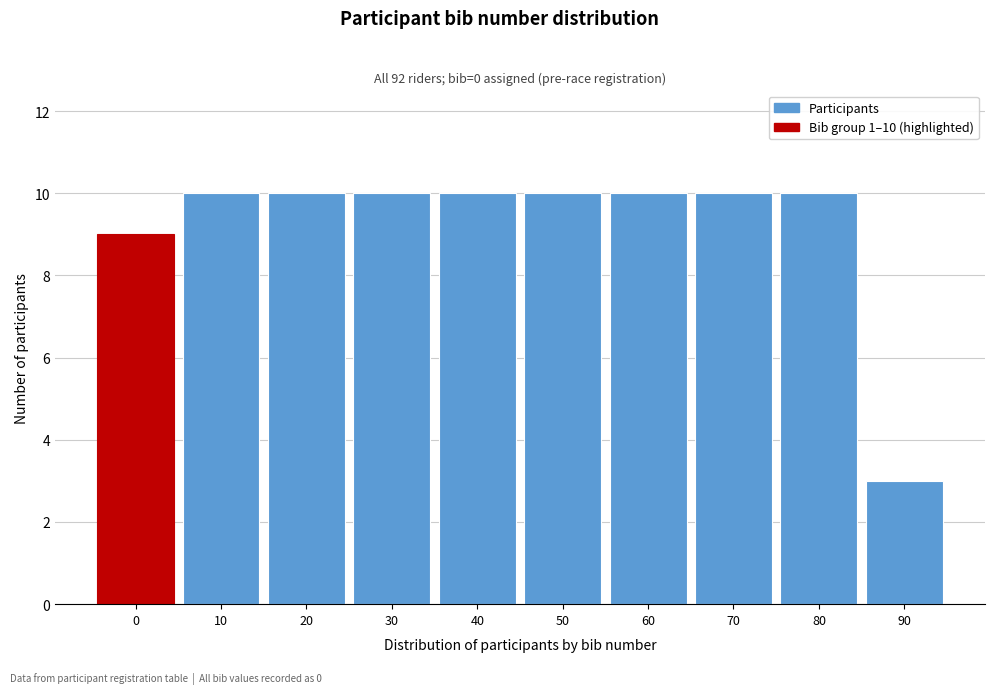

Reading left to right, transcribe all the data shown in this chart.

9	10	10	10	10	10	10	10	10	3